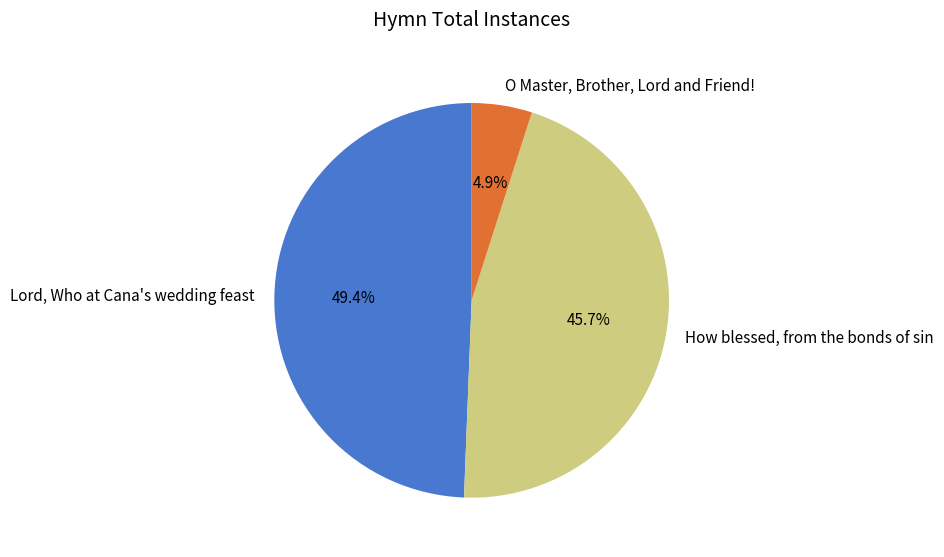

To the nearest percent, what portion does Lord, Who at Cana's wedding feast represent?

49%